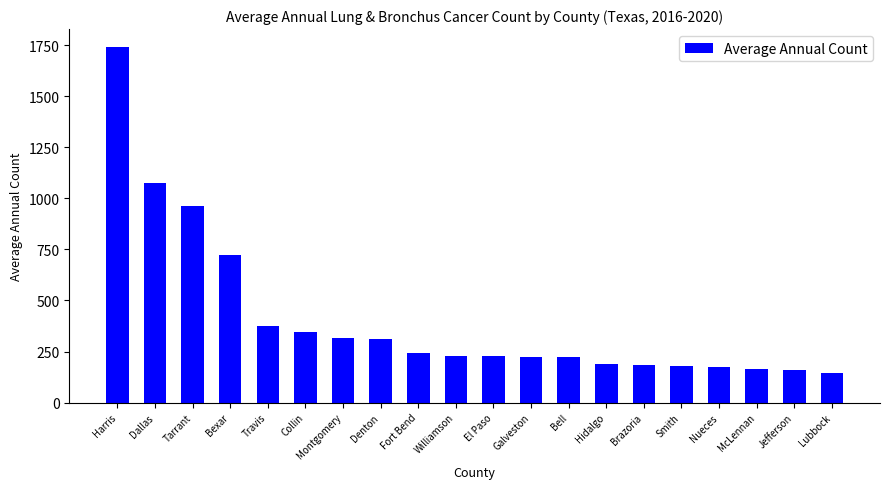

What is the smallest value displayed?

144